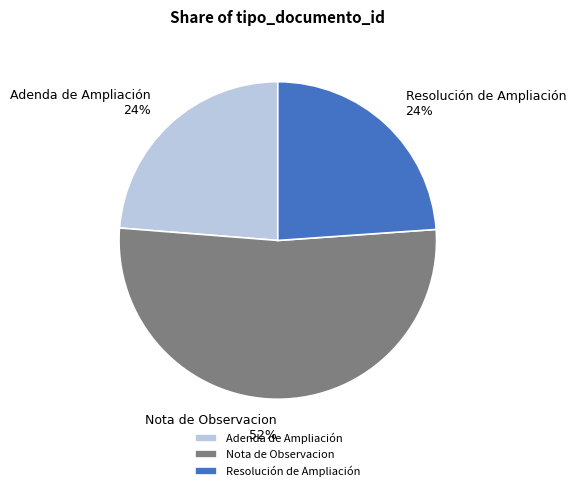

What is the largest slice in the pie chart?

Nota de Observacion